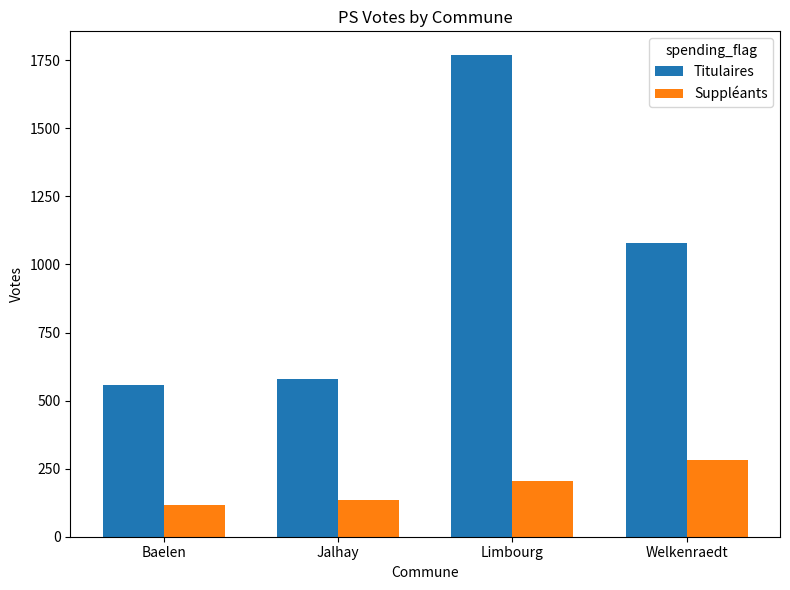

Which category has the highest value in the Suppléants series?

Welkenraedt